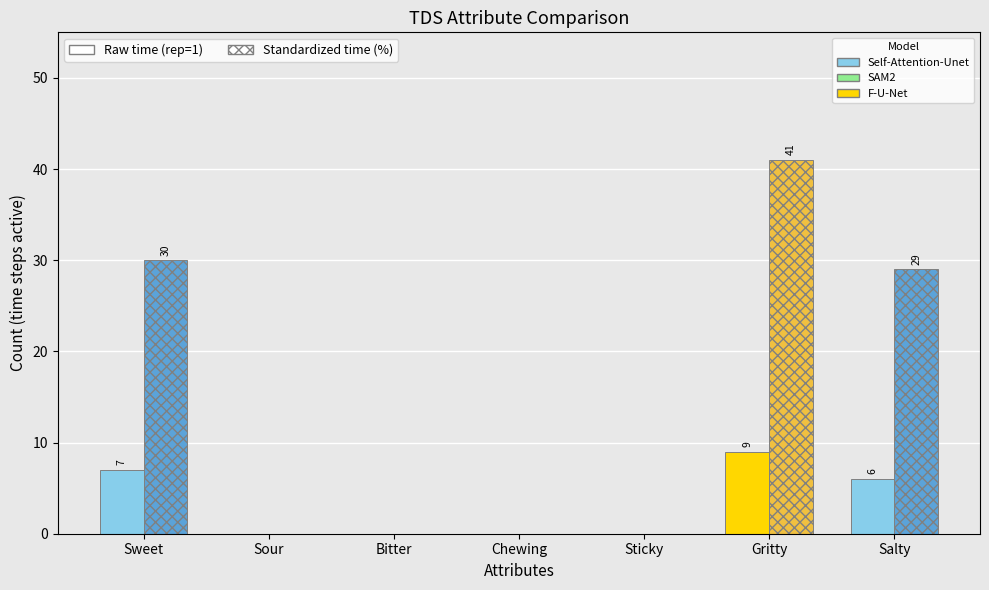

Where is std_count nearest to the value 20?

Salty